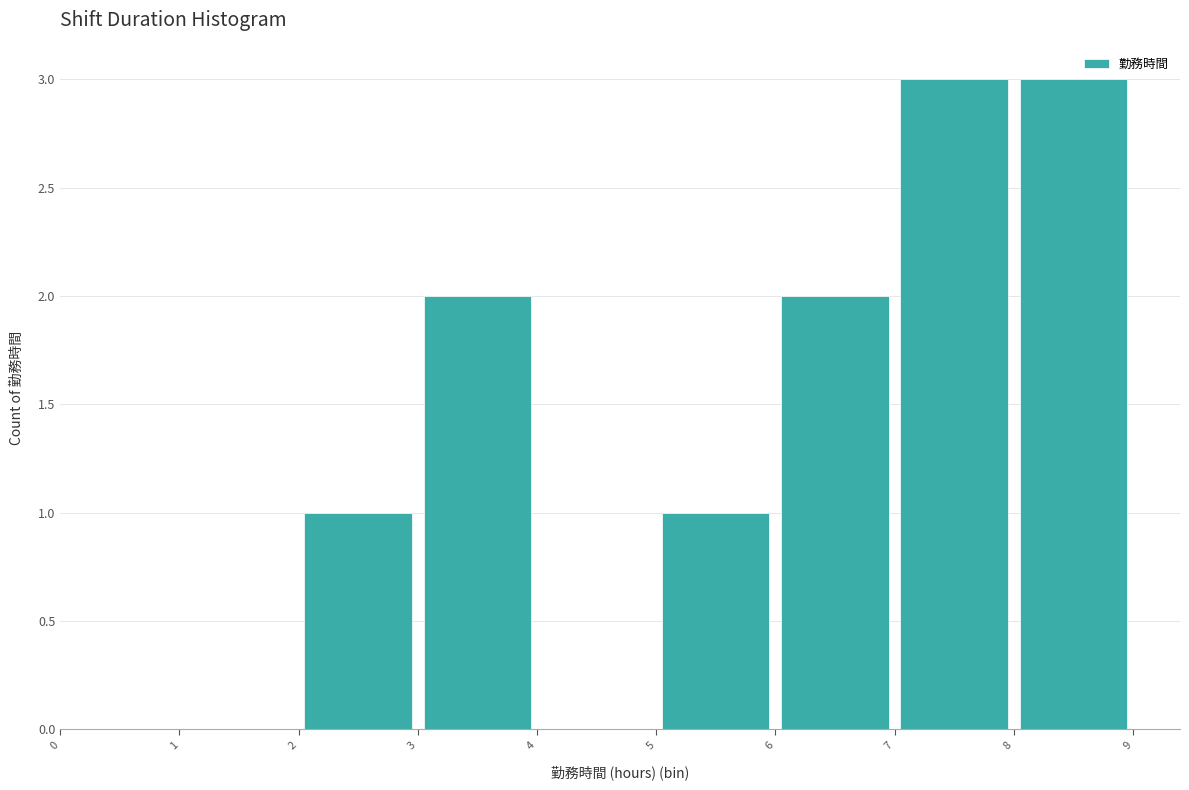

What is the height of the bar covering 6 to 7 on the x-axis? The values are not printed on the chart, so give them approximately, as read against the axis.

2